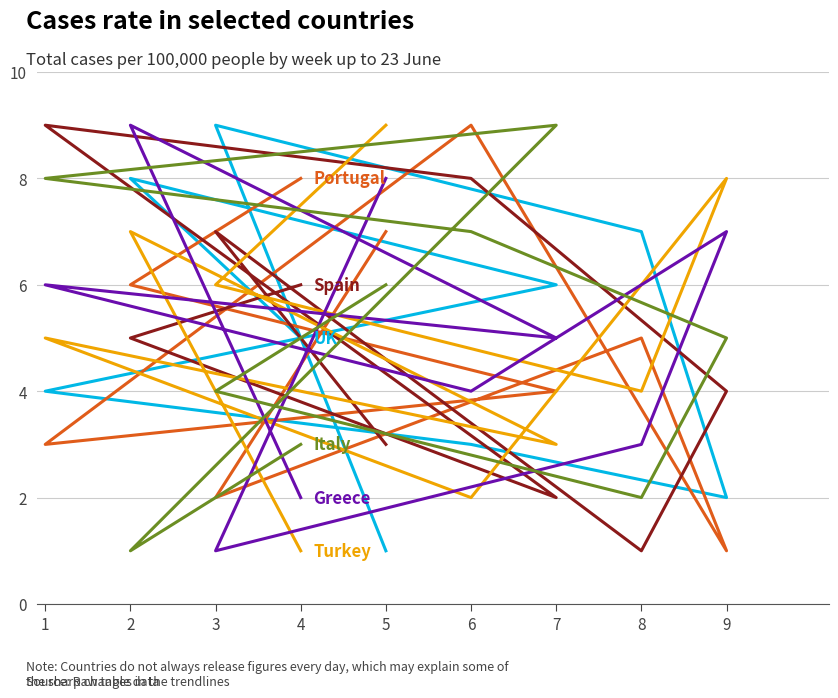

Where do UK and Greece first cross each other?

5 and 3